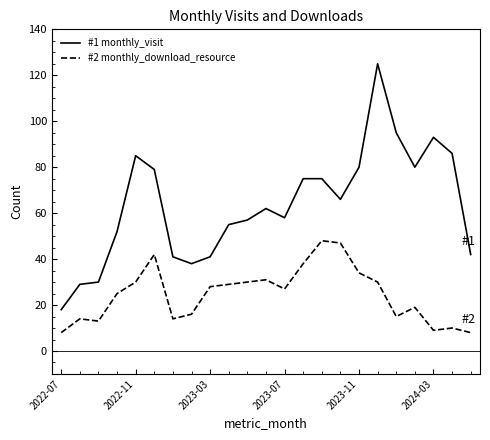

What is the difference between the maximum and minimum values in the #2 monthly_download_resource series?

40